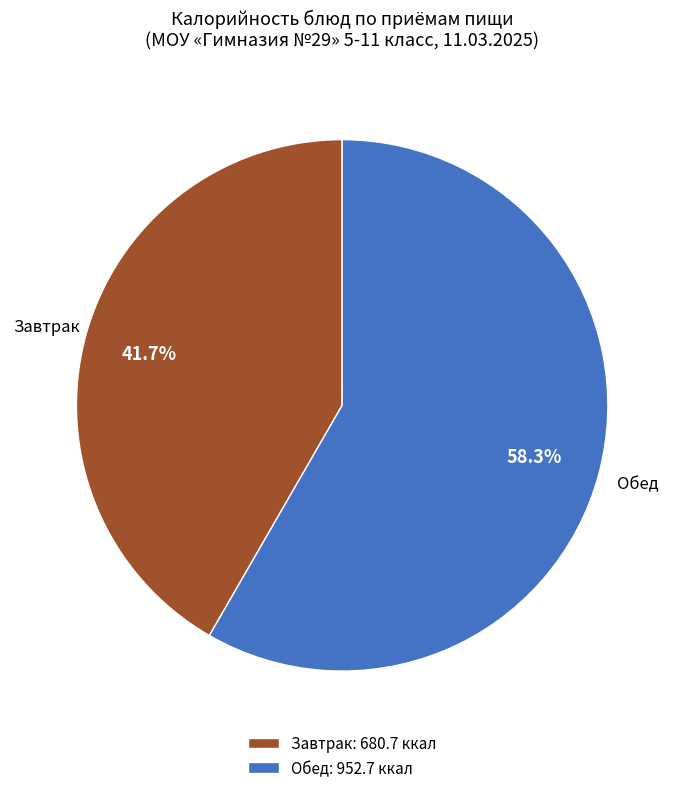

To the nearest percent, what is the average slice percentage?

50%